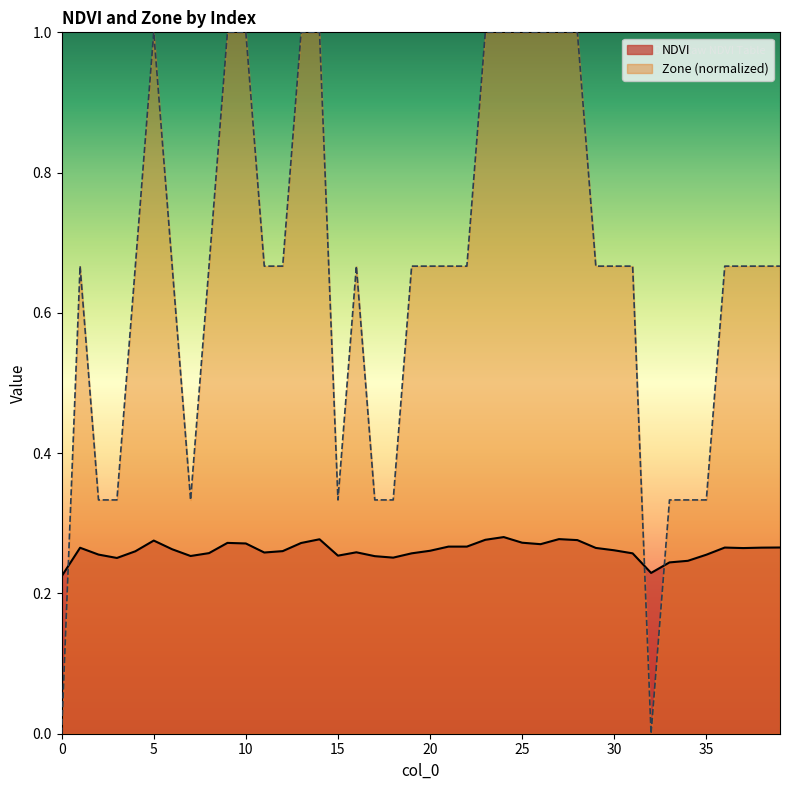

Where is the first local minimum for NDVI?

3